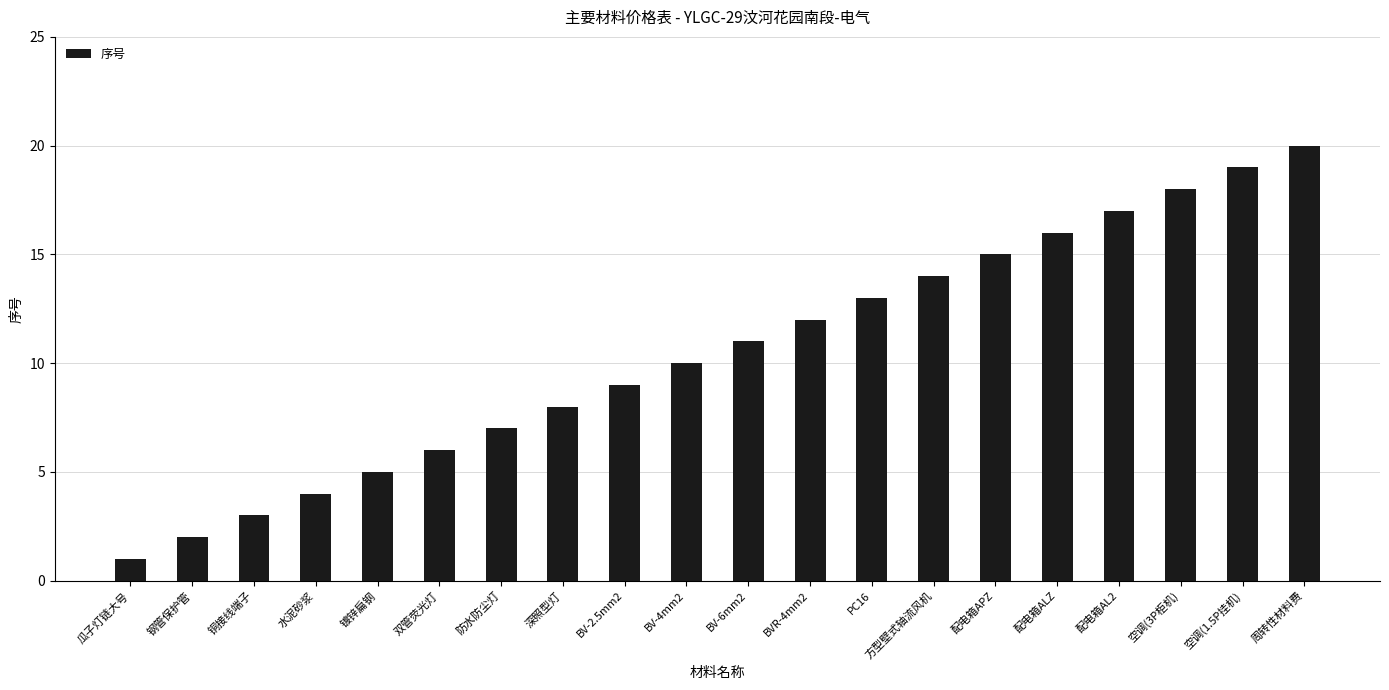

Rank the categories by value from highest to lowest.

周转性材料费, 空调(1.5P挂机), 空调(3P柜机), 配电箱AL2, 配电箱ALZ, 配电箱APZ, 方型壁式轴流风机, PC16, BVR-4mm2, BV-6mm2, BV-4mm2, BV-2.5mm2, 深照型灯, 防水防尘灯, 双管荧光灯, 镀锌扁钢, 水泥砂浆, 铜接线端子, 钢管保护管, 瓜子灯链大号